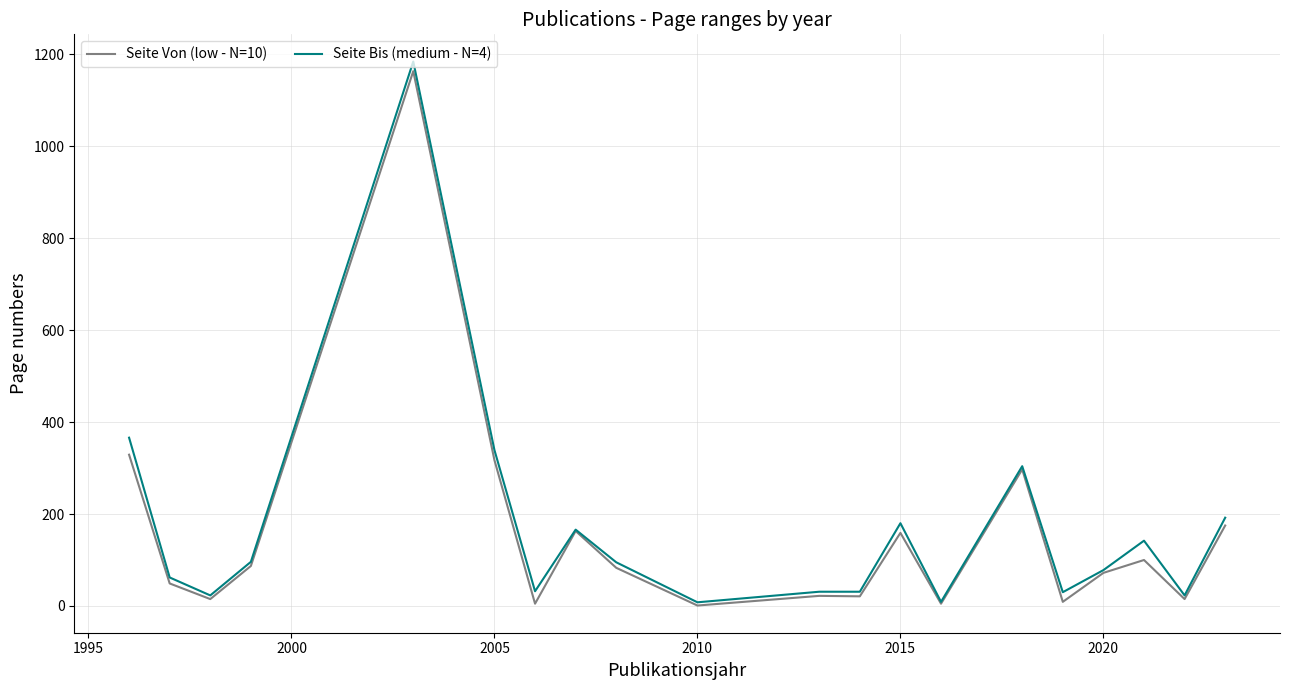

Does the chart display data point markers on the line(s)?

No